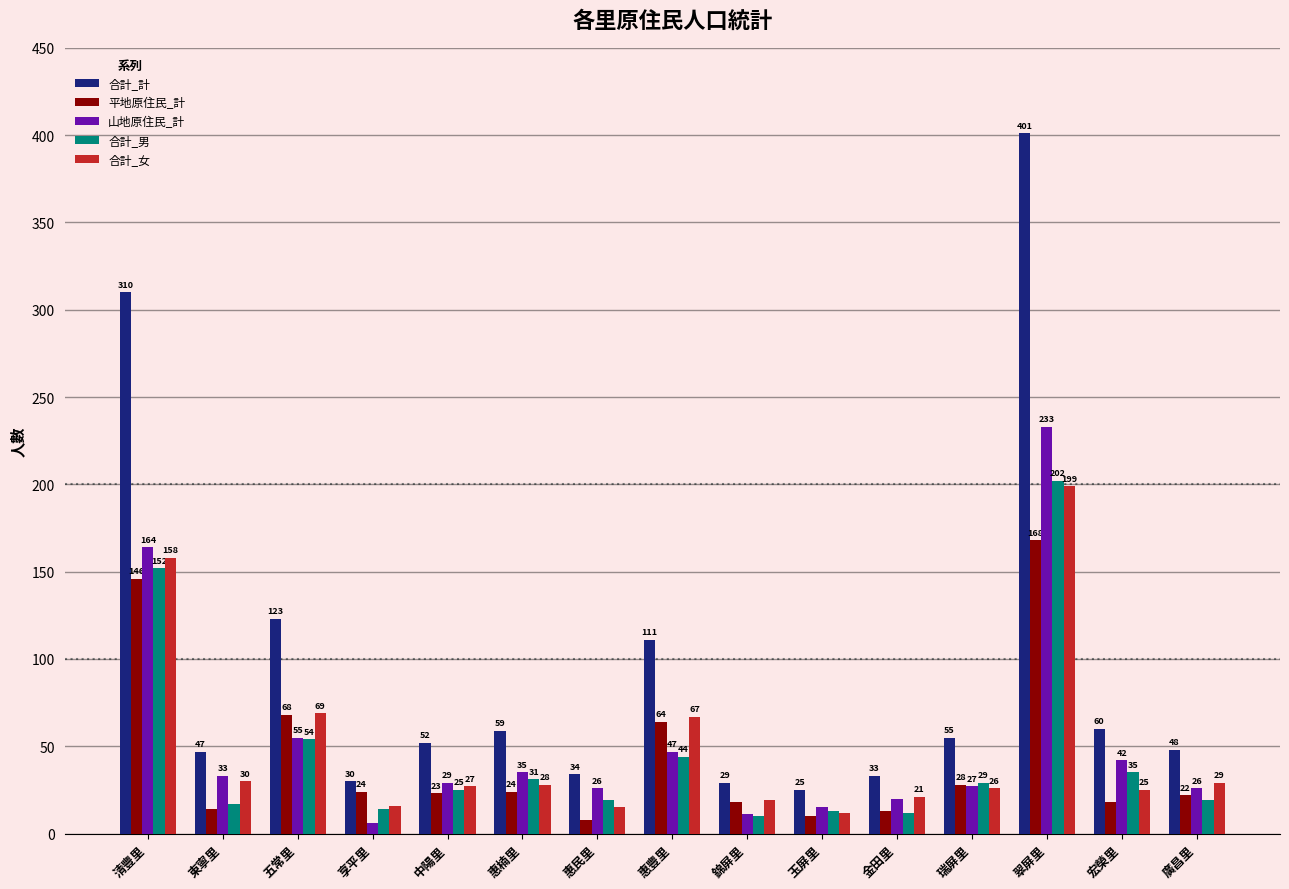

Which series has the largest total across all categories?

合計_計